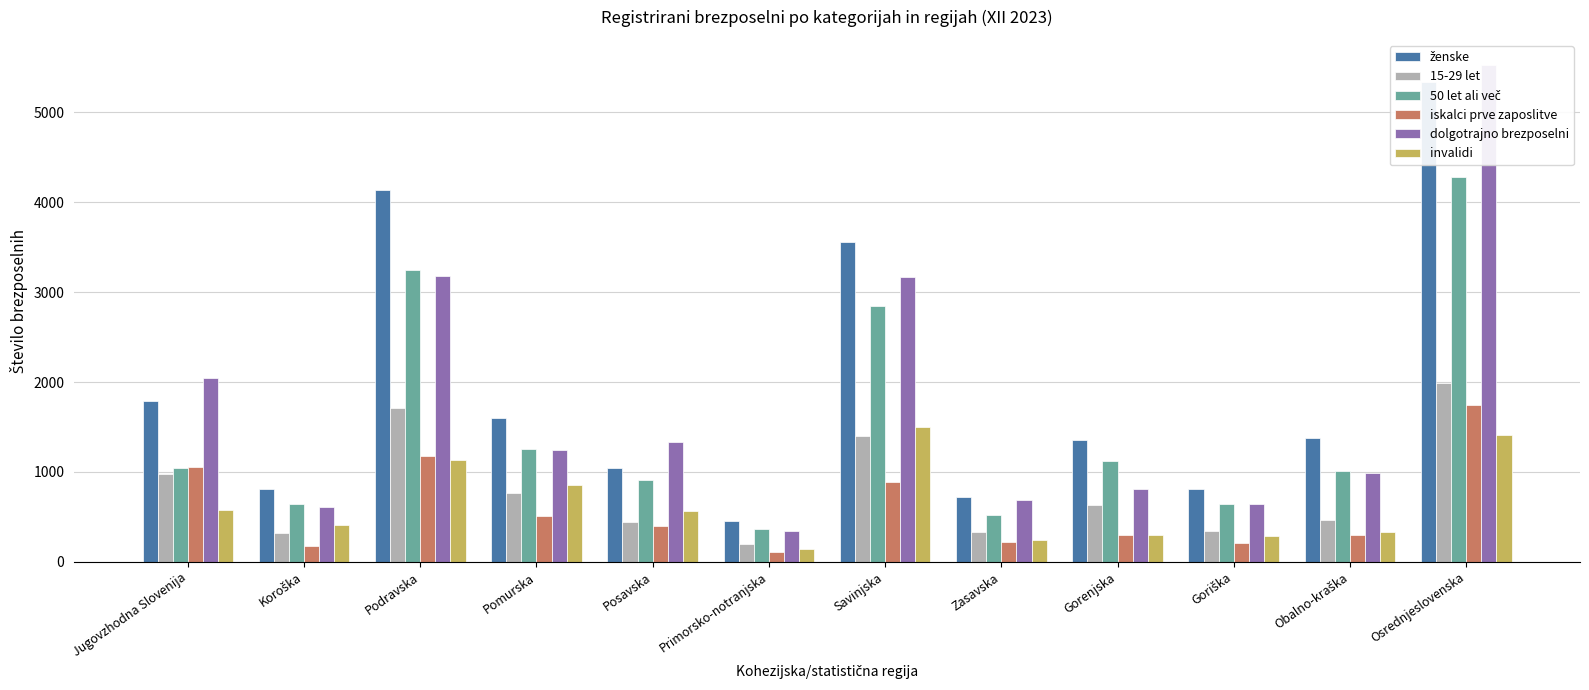

Which category has the highest value across all series?

Osrednjeslovenska